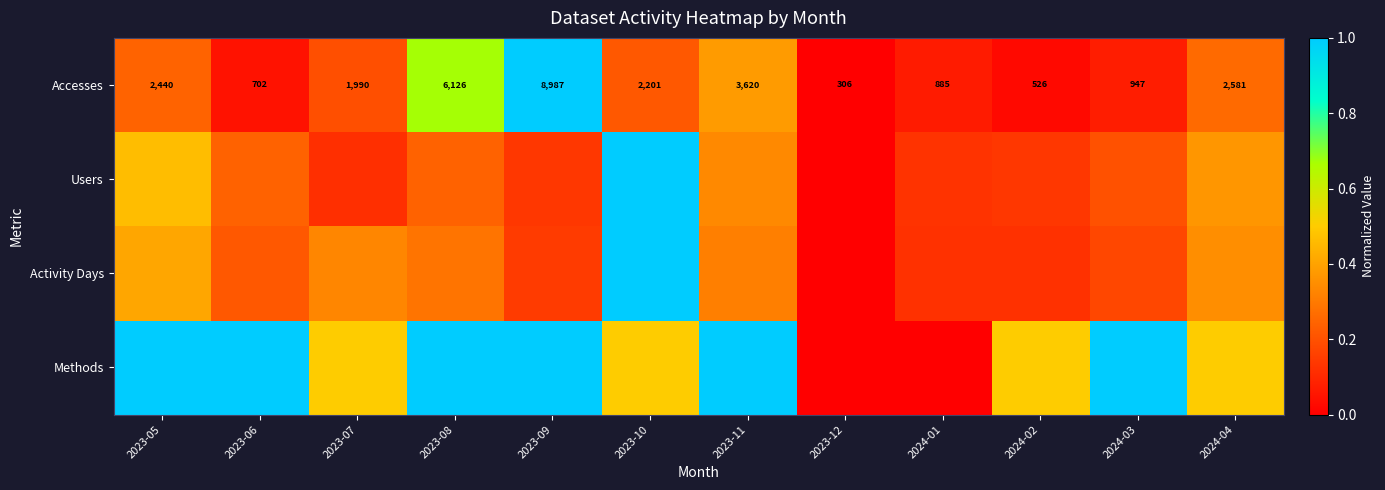

At 2023-10, list the series in order from smallest to largest.

Accesses, Methods, Users, Activity Days